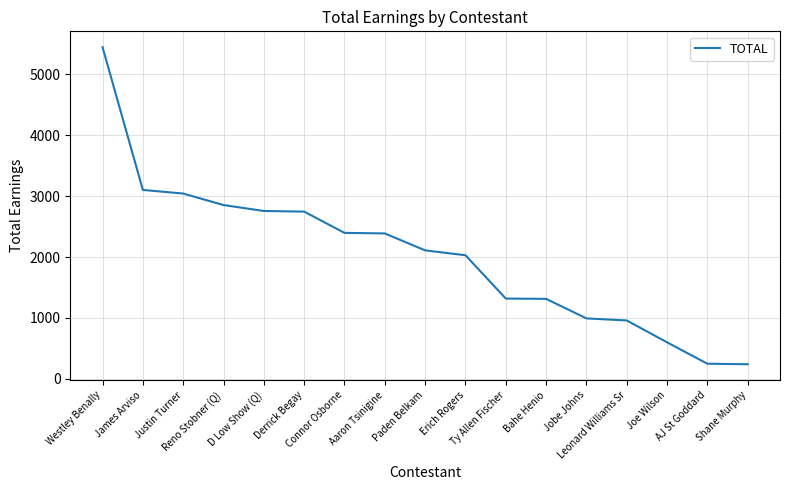

Does the chart display data point markers on the line(s)?

No